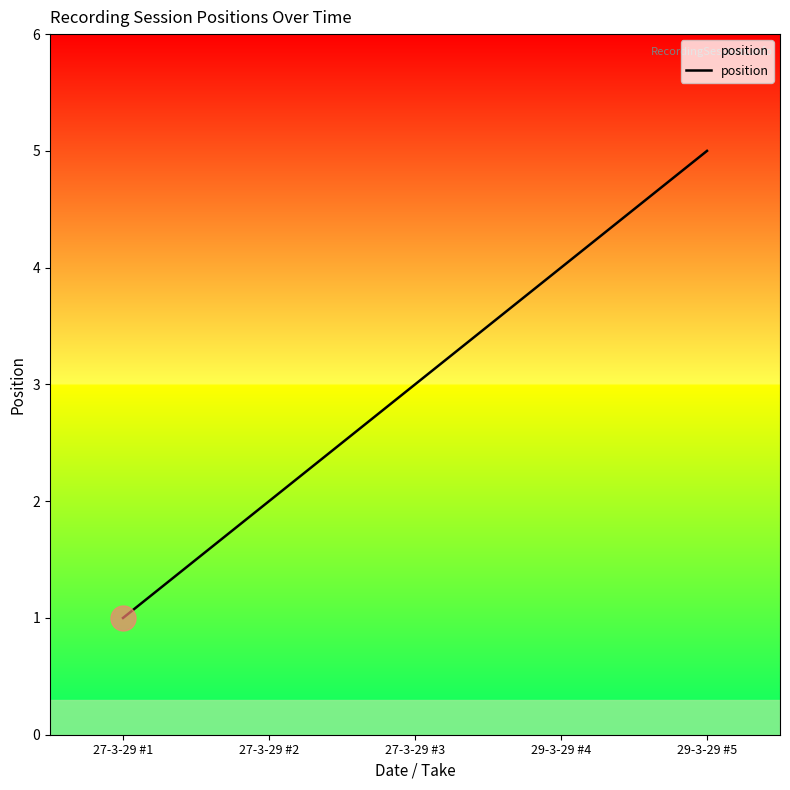

Rank the categories by value from highest to lowest.

29-3-29 #5, 29-3-29 #4, 27-3-29 #3, 27-3-29 #2, 27-3-29 #1